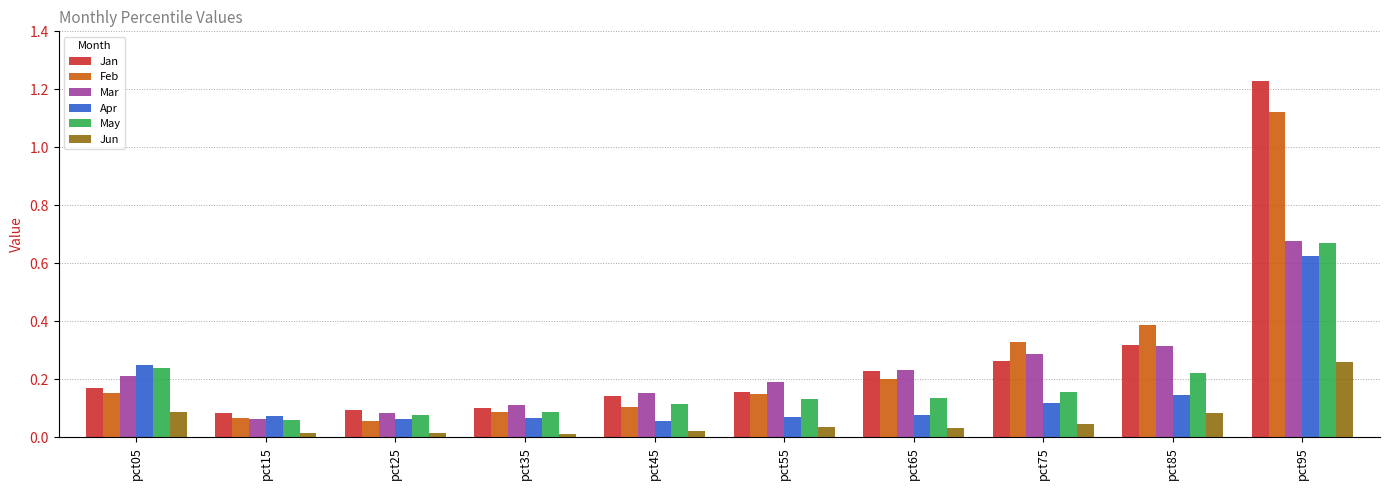

The Apr series shows 0.1 at pct55. True or false?

True